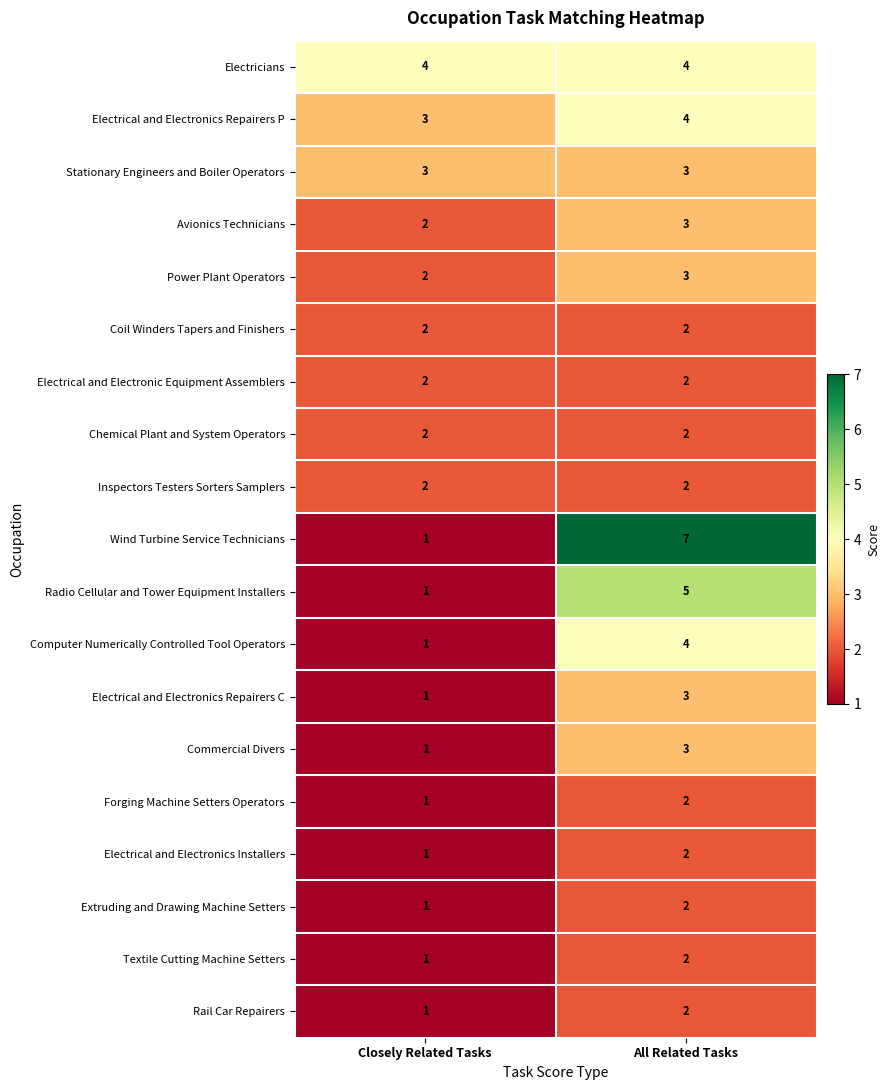

List the labels in order of Electrical and Electronics Repairers P value, smallest first.

Closely Related Tasks, All Related Tasks